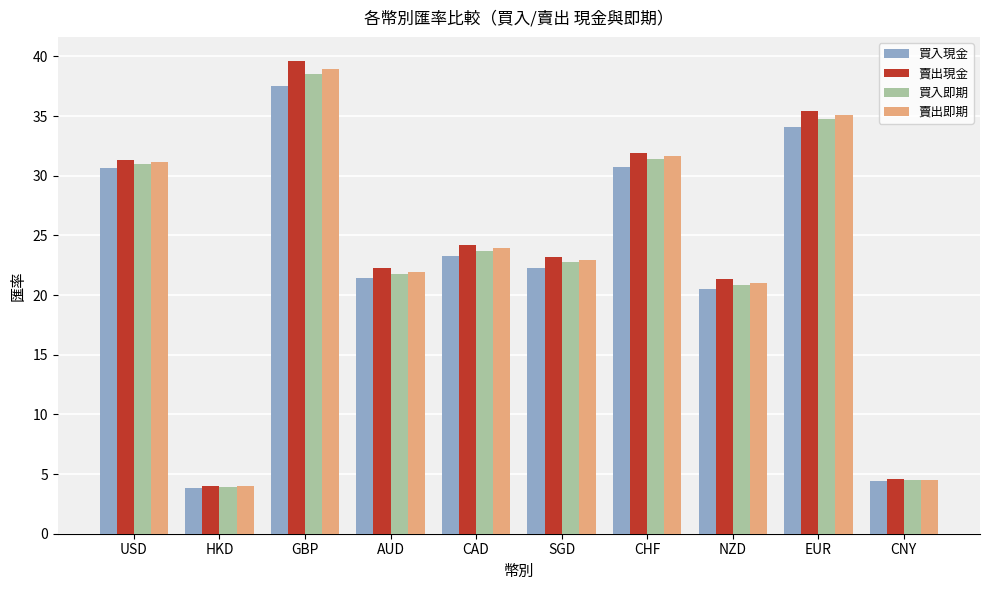

True or false: 賣出即期 has a value of 39.0 at GBP.

True